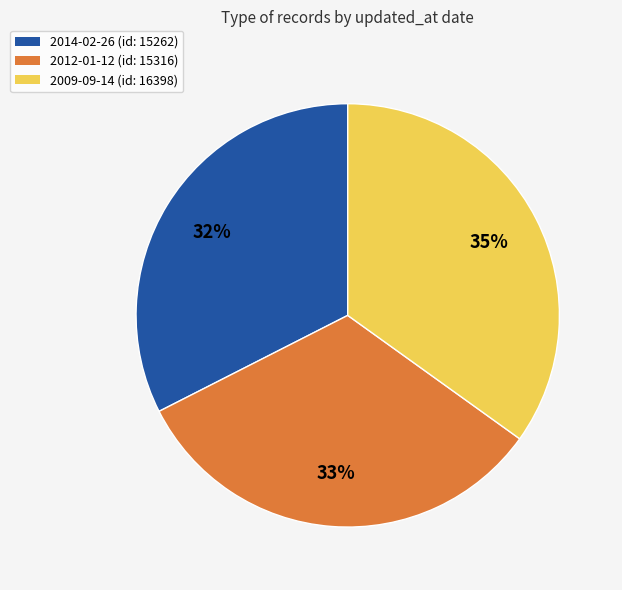

Do 2014-02-26 and 2012-01-12 together represent more than half of the pie?

Yes